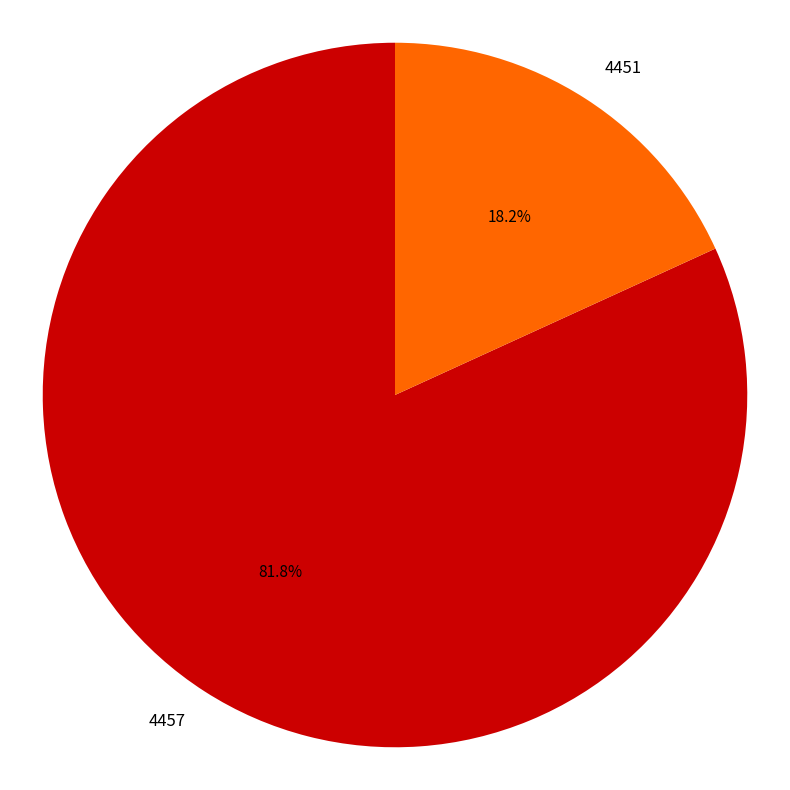

What is the ratio of the value at 4451 to the value at 4457?

0.2